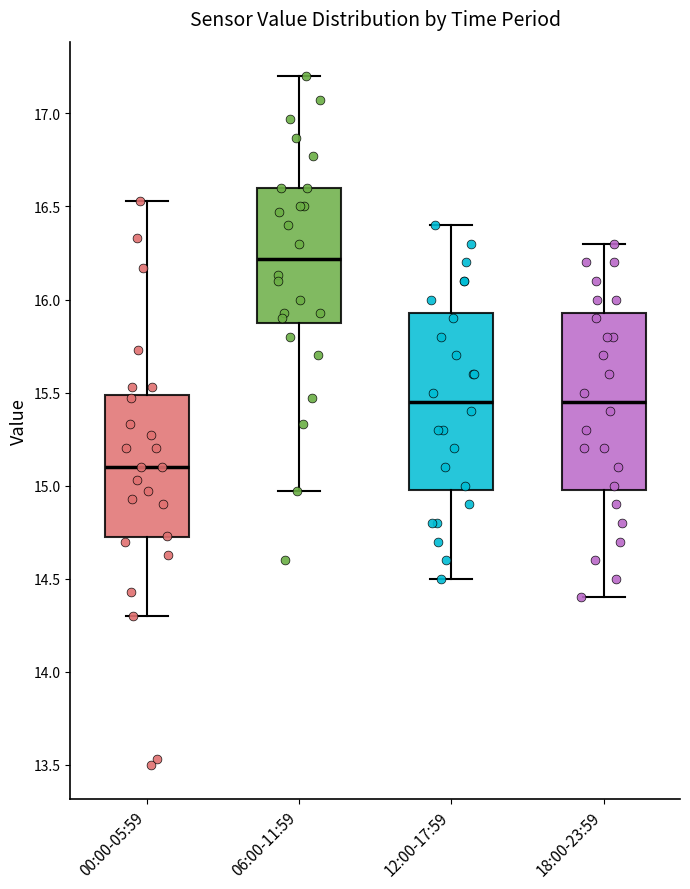

Reading left to right, transcribe this box plot: for each box, give where its median line is, the range the box spans, and where its two whiskers end, as read against the y-axis. The values are not printed on the chart, so give them approximately, as read against the axis.

00:00-05:59: median 15.10, box 14.70 to 15.50, whiskers 14.30 to 16.55
06:00-11:59: median 16.20, box 15.90 to 16.60, whiskers 14.95 to 17.20
12:00-17:59: median 15.45, box 15.00 to 15.95, whiskers 14.50 to 16.40
18:00-23:59: median 15.45, box 15.00 to 15.95, whiskers 14.40 to 16.30